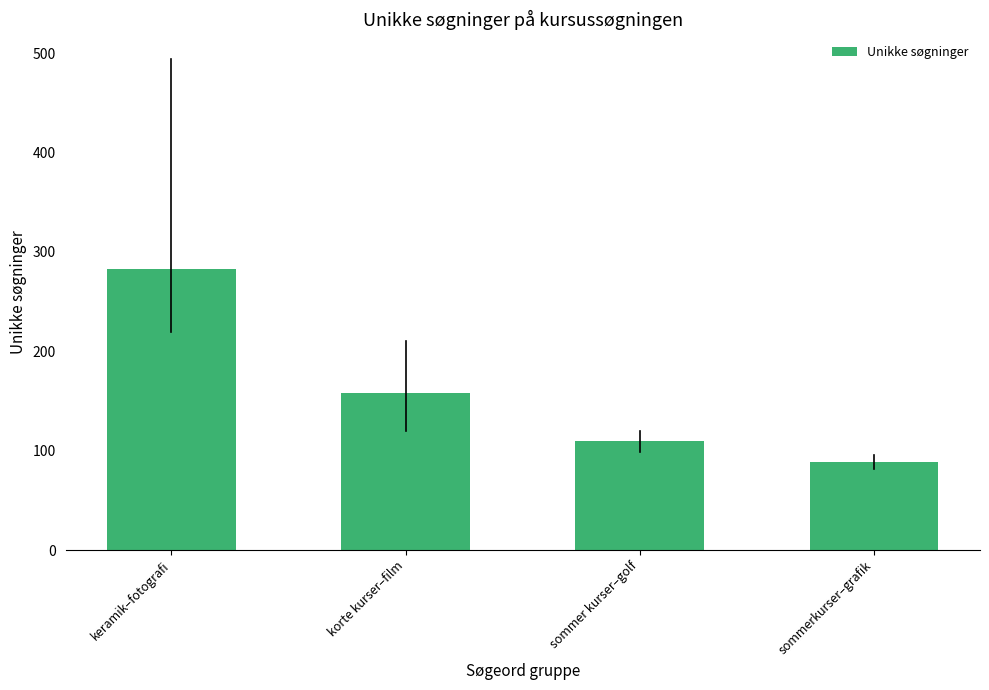

Reading left to right, transcribe all the data shown in this chart.

keramik–fotografi=282.2	korte kurser–film=158.4	sommer kurser–golf=109.4	sommerkurser–grafik=89.0